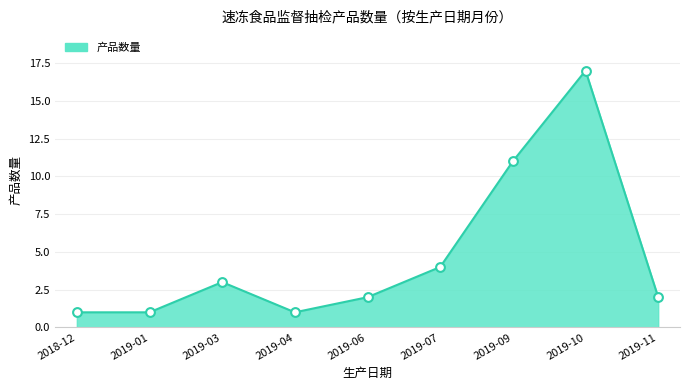

What is the ratio of the value at 2019-11 to the value at 2018-12?

2.0